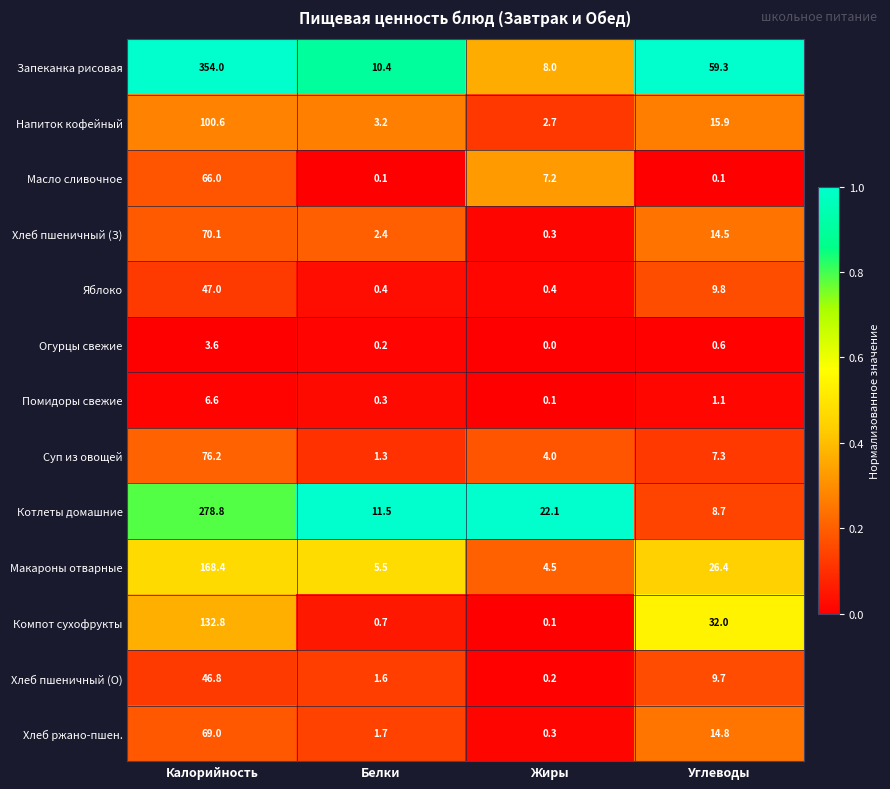

Is it true that Огурцы свежие equals 0.0 at Жиры?

True